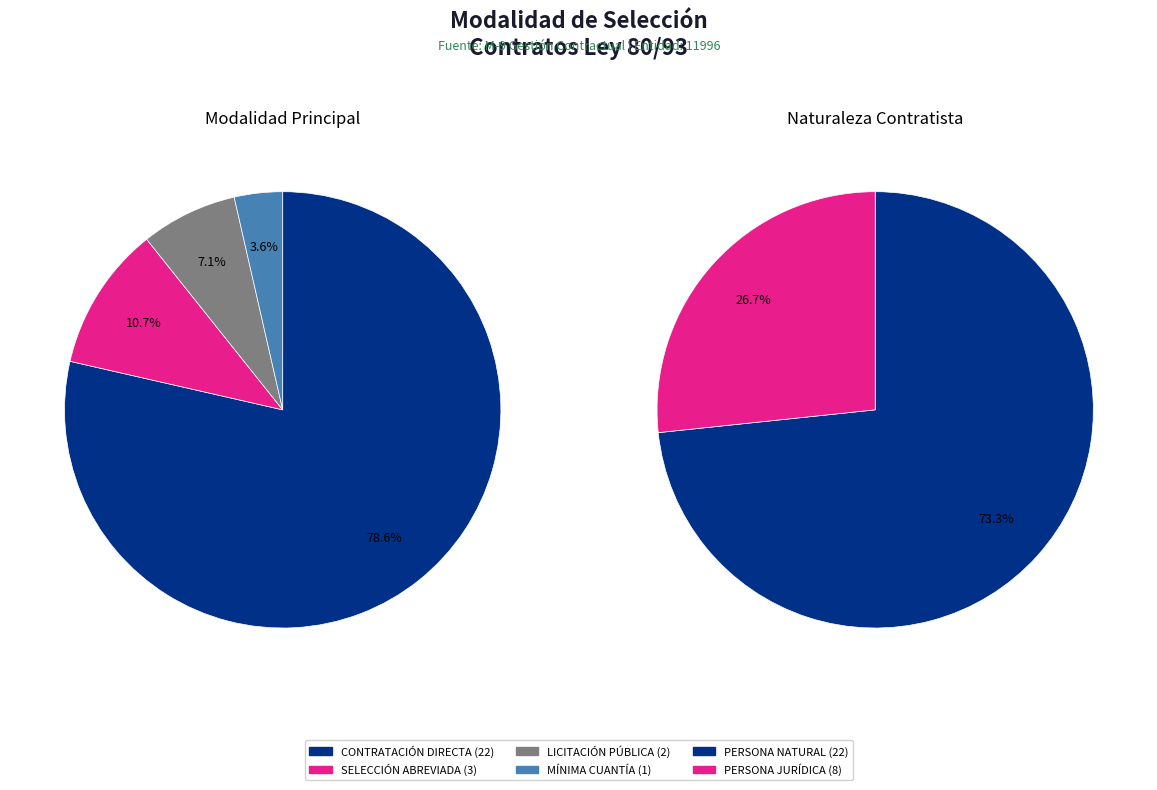

What is the change in value from CONTRATACIÓN DIRECTA to LICITACIÓN PÚBLICA?

-20